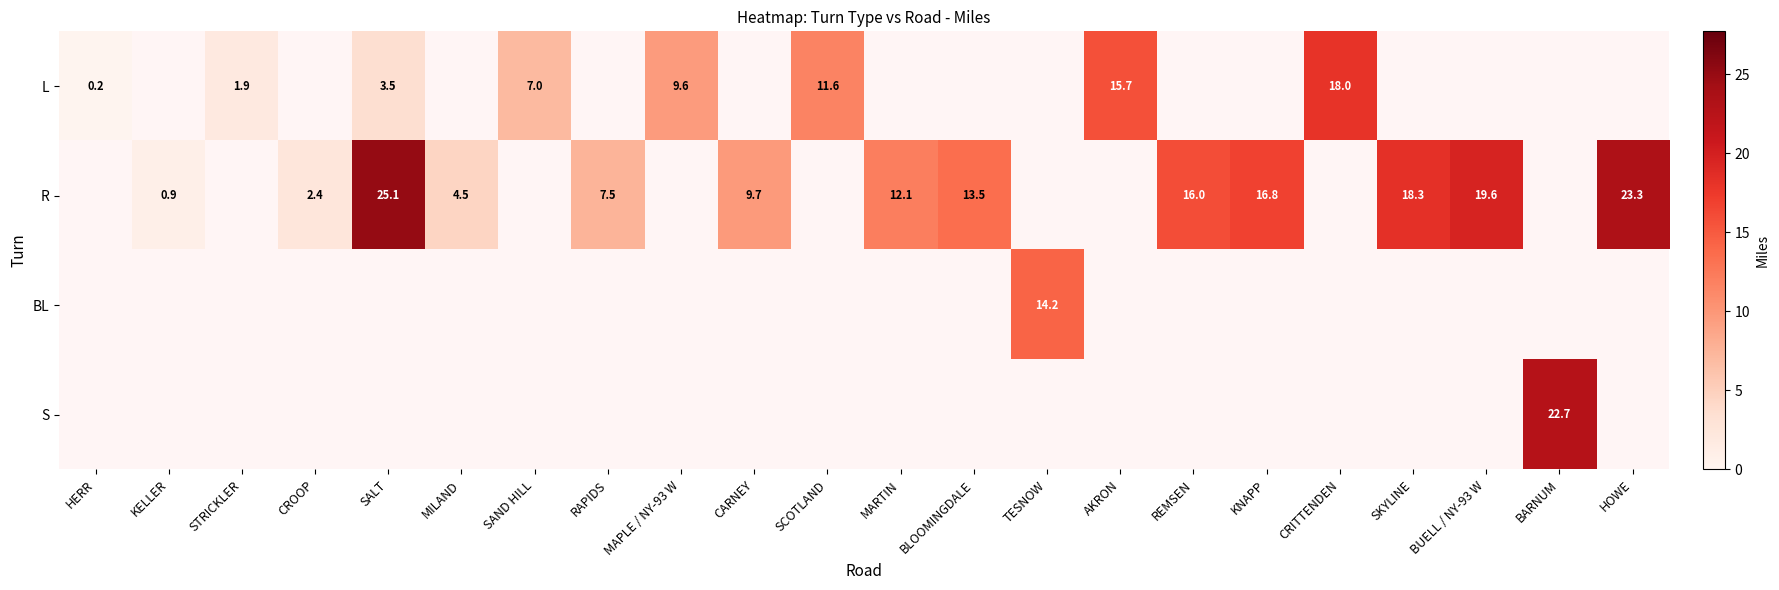

What is the maximum value shown in the chart?

25.1